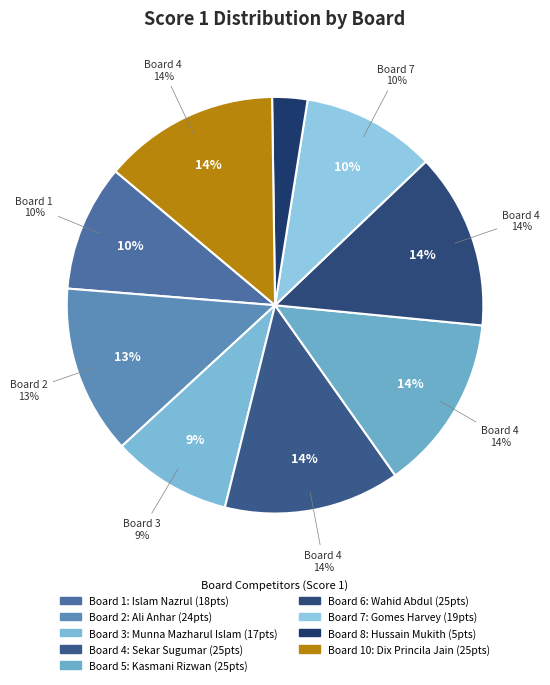

True or false: 4 accounts for 3% of the total.

False